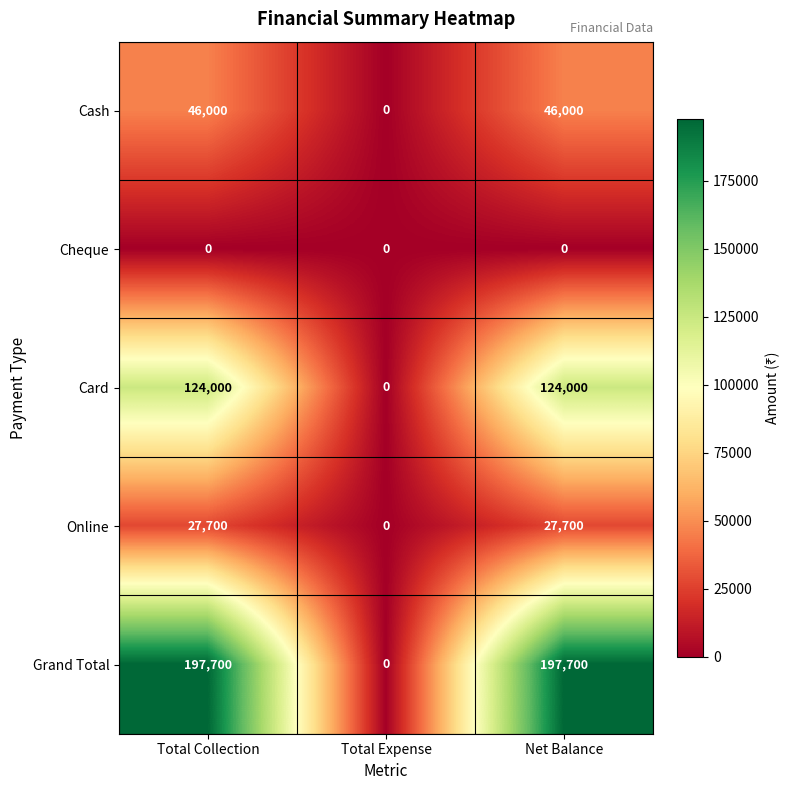

Is the value of Card at Total Expense greater than the value of Grand Total at Total Collection?

No